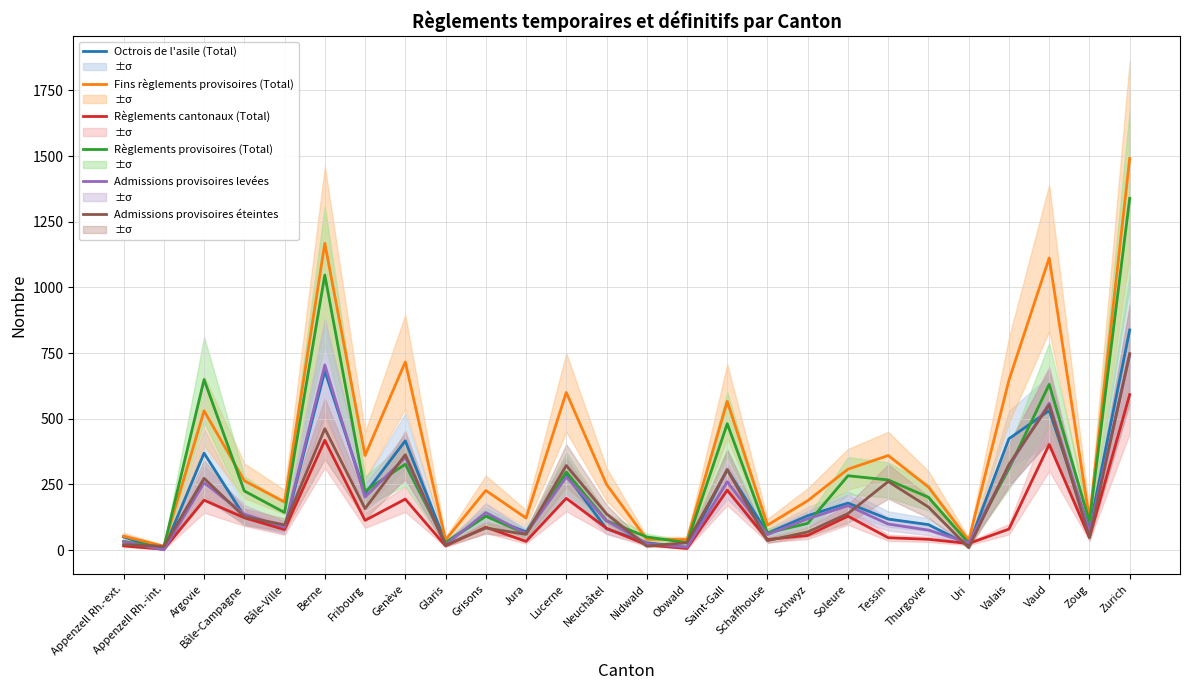

What is the maximum value shown in the chart?

1491